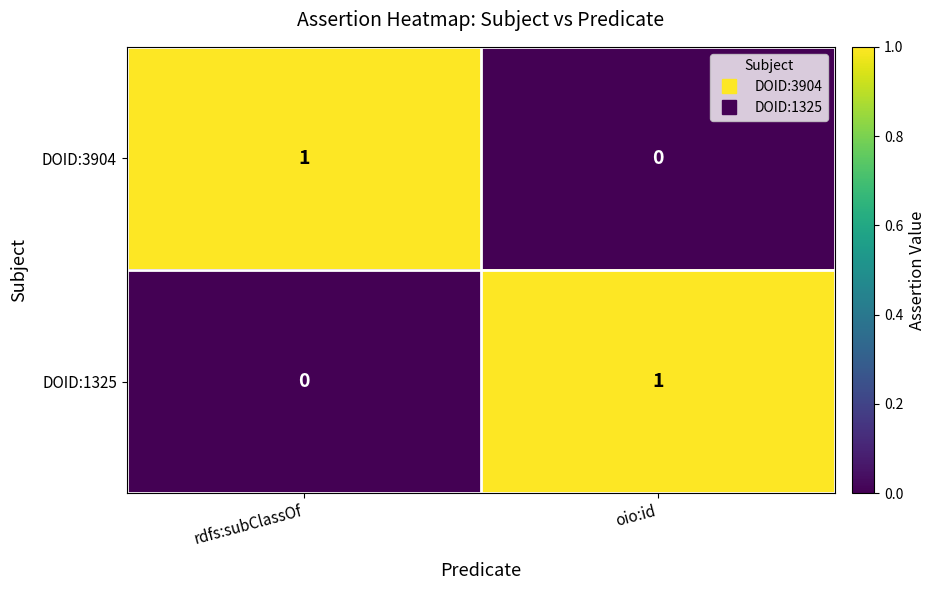

The value of DOID:3904 at rdfs:subClassOf is 1. True or false?

True